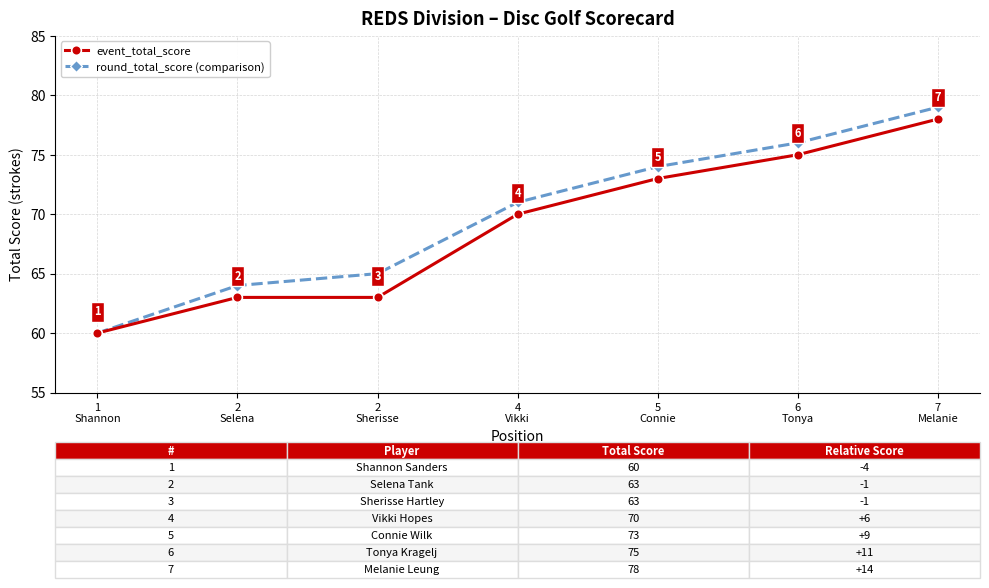

What is the sum of the event_total_score values at 7
Melanie and 4
Vikki?

148